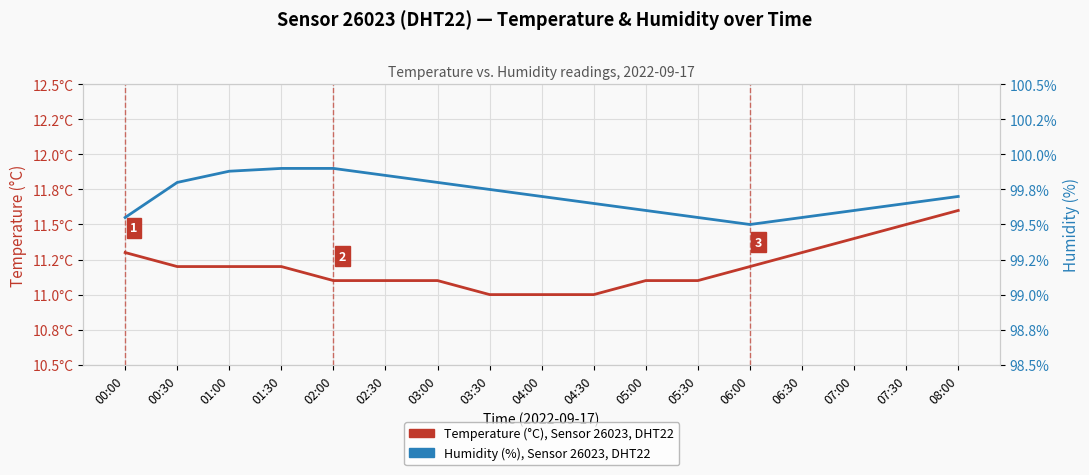

What is the minimum value for Temperature (°C), Sensor 26023, DHT22?

11.0